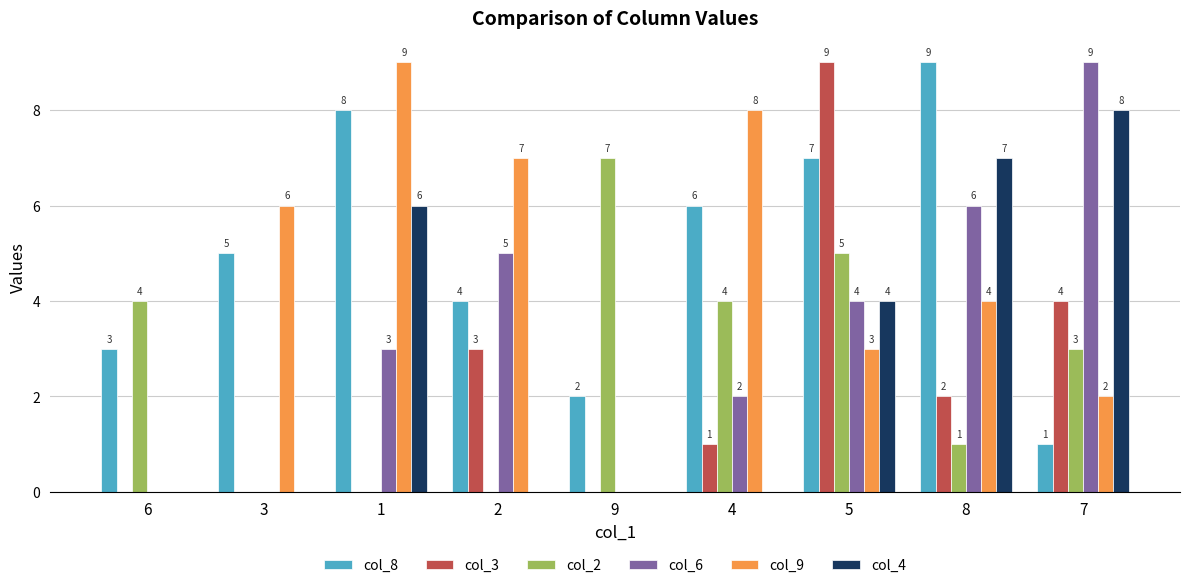

What is the approximate value of col_9 at 3?

6